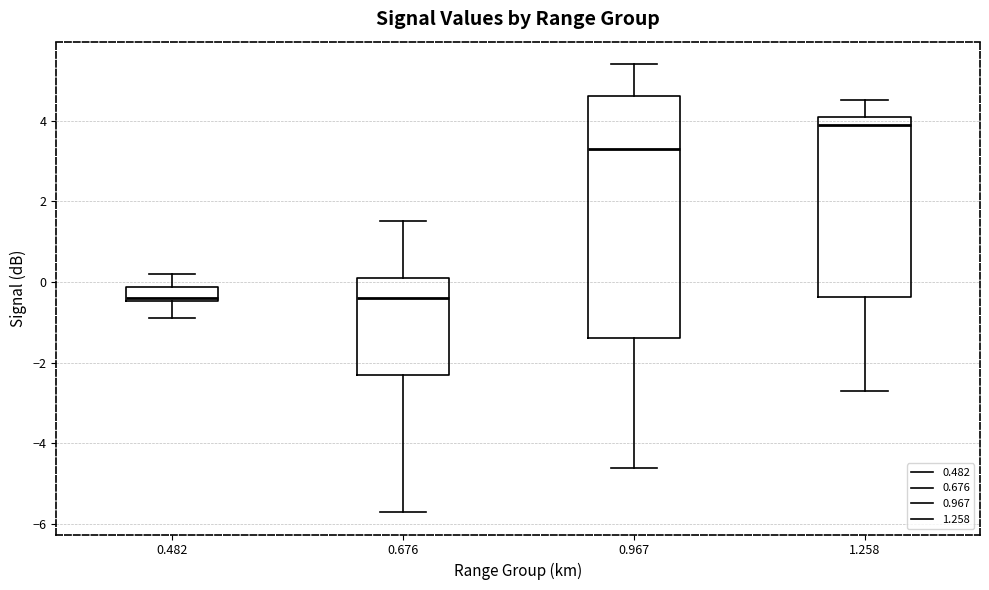

Which box is the tallest, from its lower edge to its upper edge?

0.967